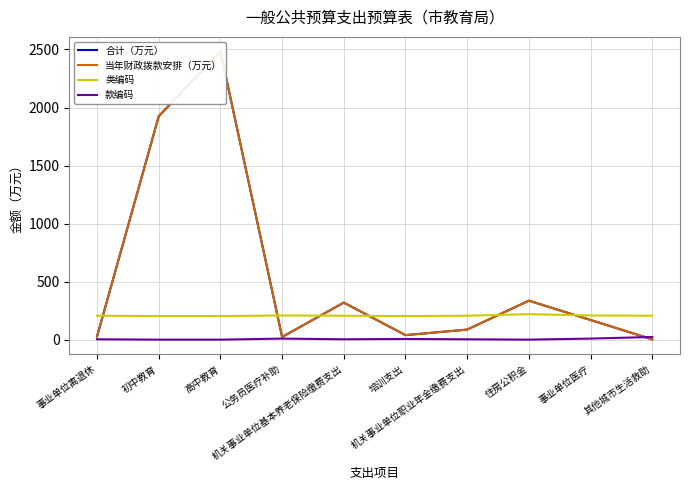

What is the value of the 类编码 point at the 1st from the left?

208.0